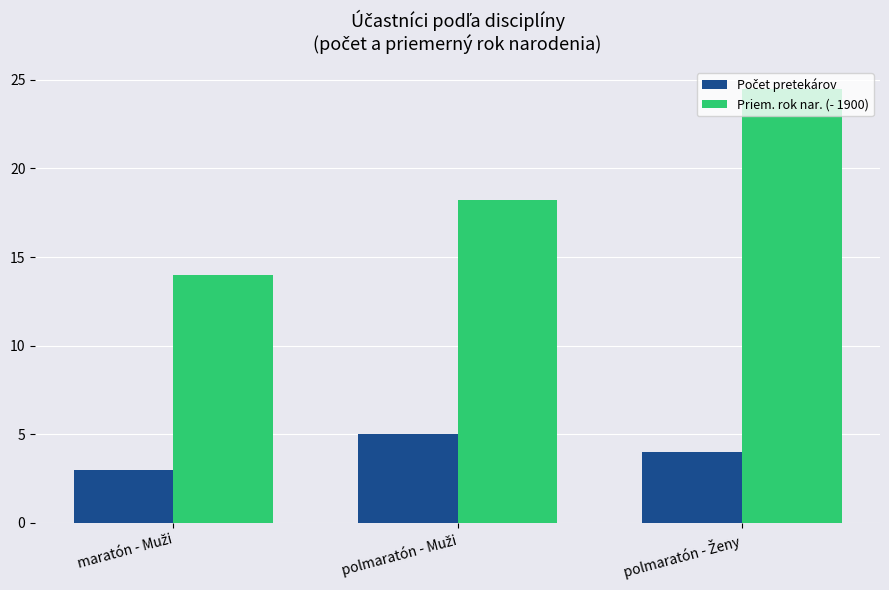

What is the difference between the maximum and minimum values in the Priem. rok nar. (- 1900) series?

10.5